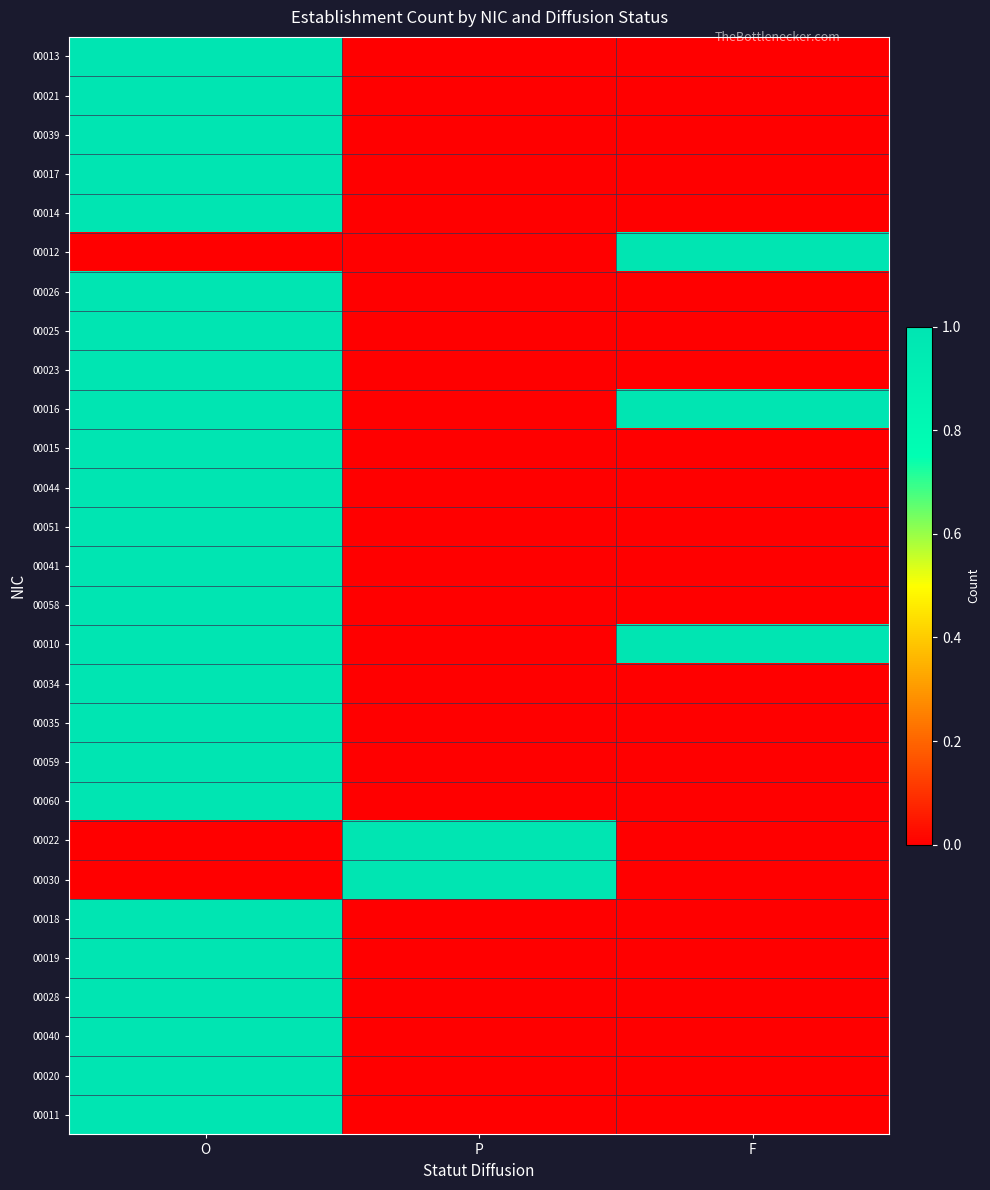

How many distinct data groups are displayed?

28